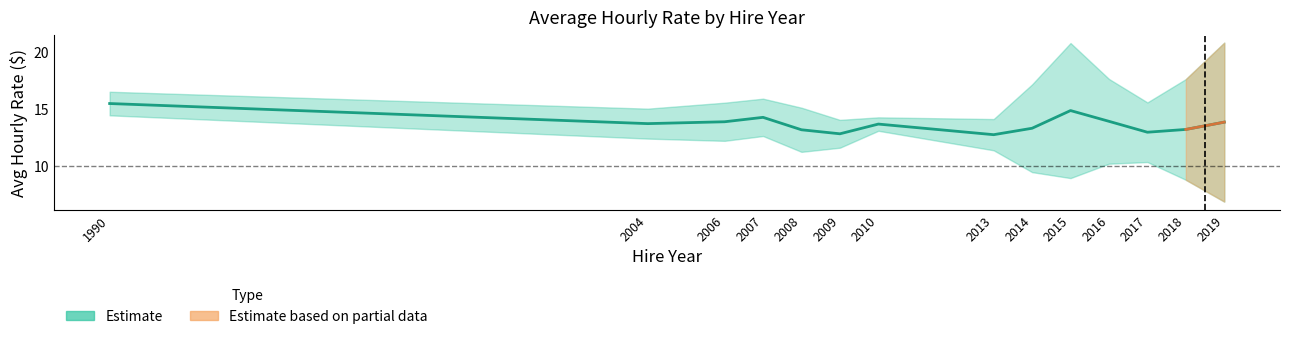

Does the chart have visible grid lines?

No